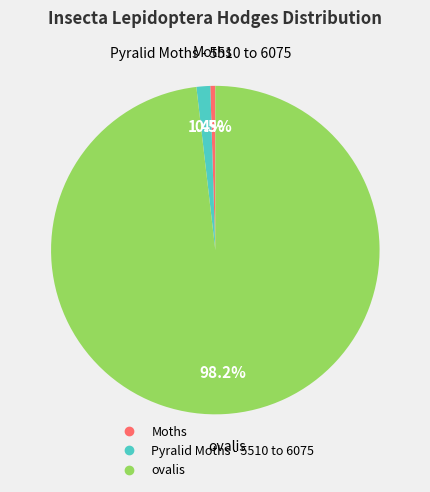

How many slices are in this pie chart?

3